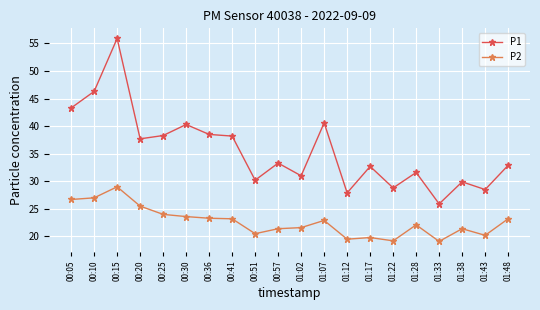

What is the total value across all series at 00:20?

63.2